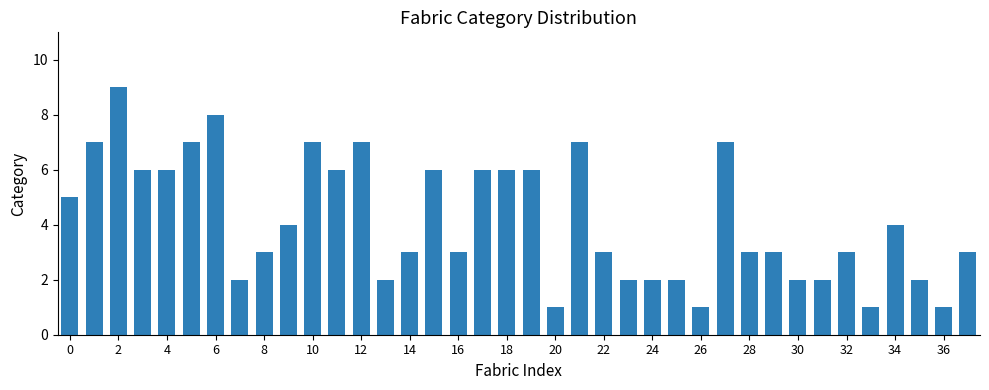

What is the greatest value displayed?

9